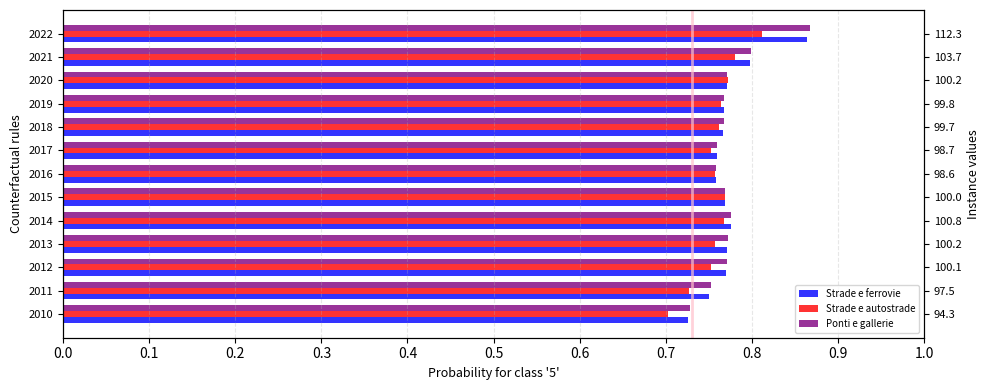

Is the value of Ponti e gallerie at 2013 greater than the value of Strade e autostrade at 2016?

Yes